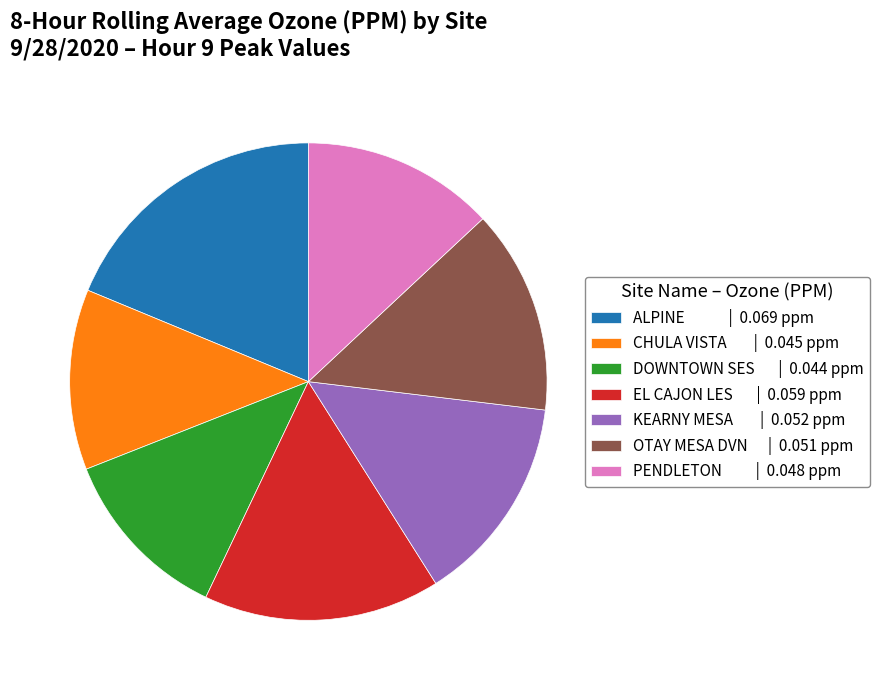

Is the sum of OTAY MESA DVN | 0.051 ppm and KEARNY MESA | 0.052 ppm greater than half?

No